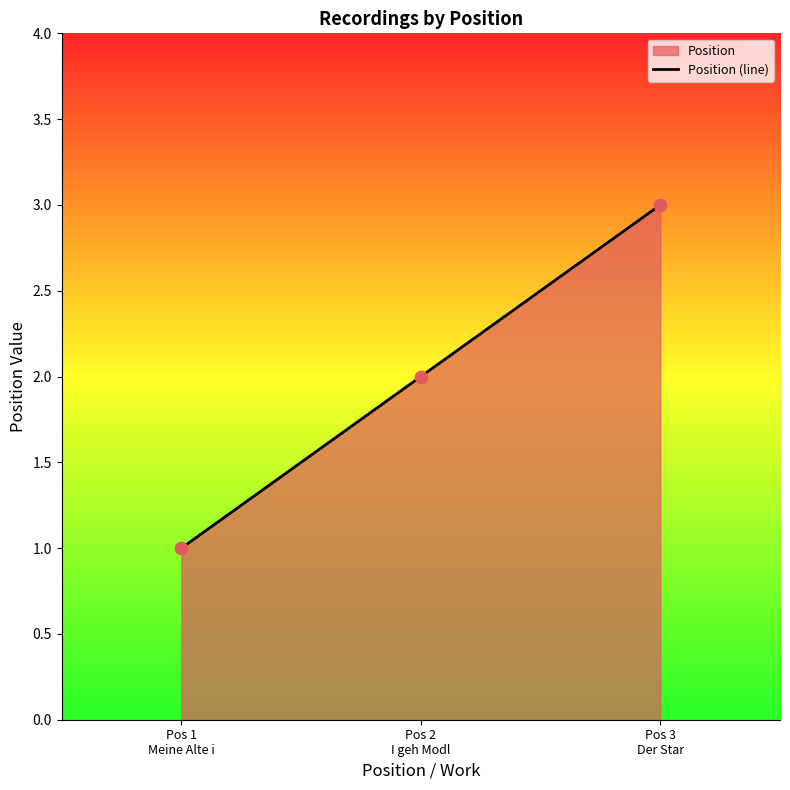

What is the change in value from Pos 2
I geh Modl to Pos 3
Der Star?

+1